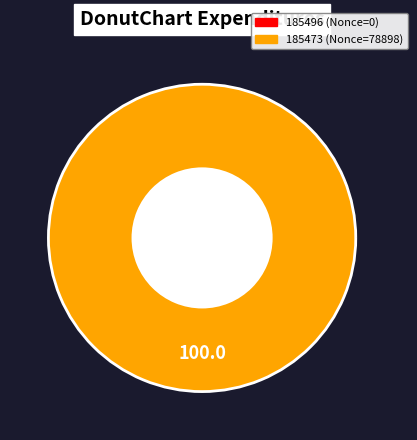

What is the largest slice in the pie chart?

185473